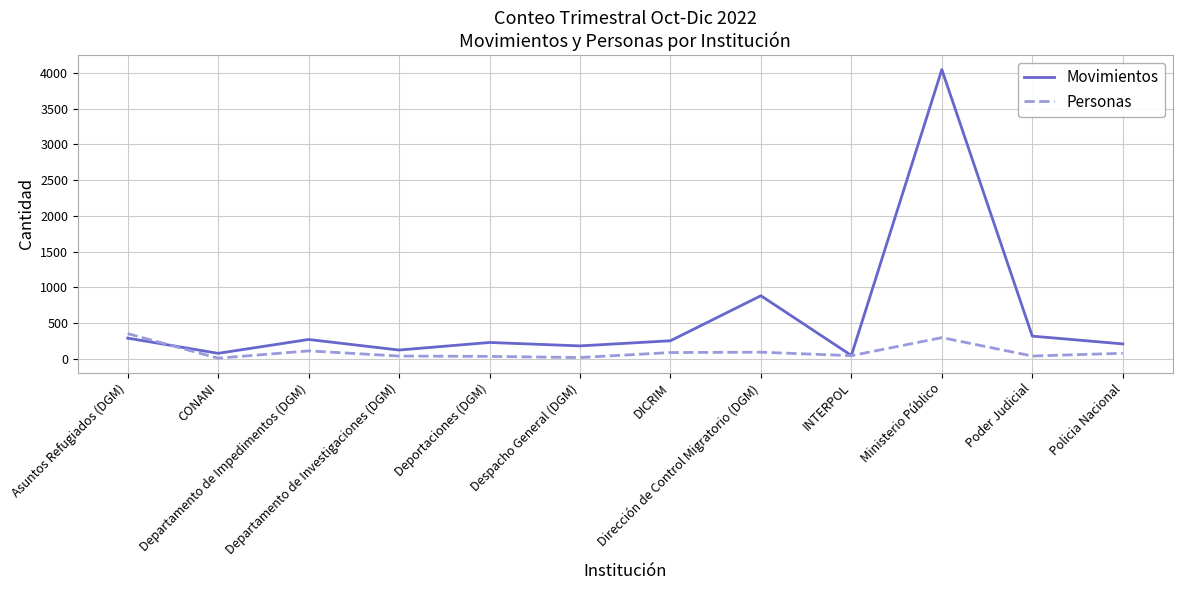

What is the maximum value for Movimientos?

4049